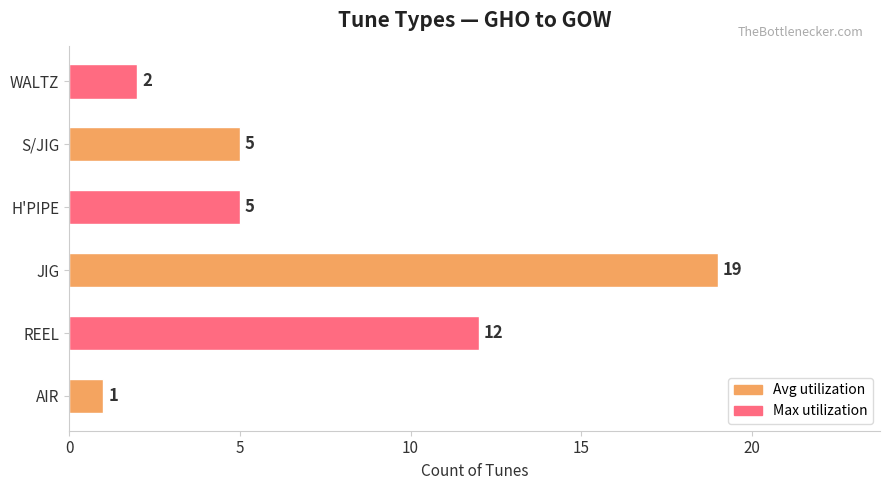

At which label is the value closest to 10?

REEL